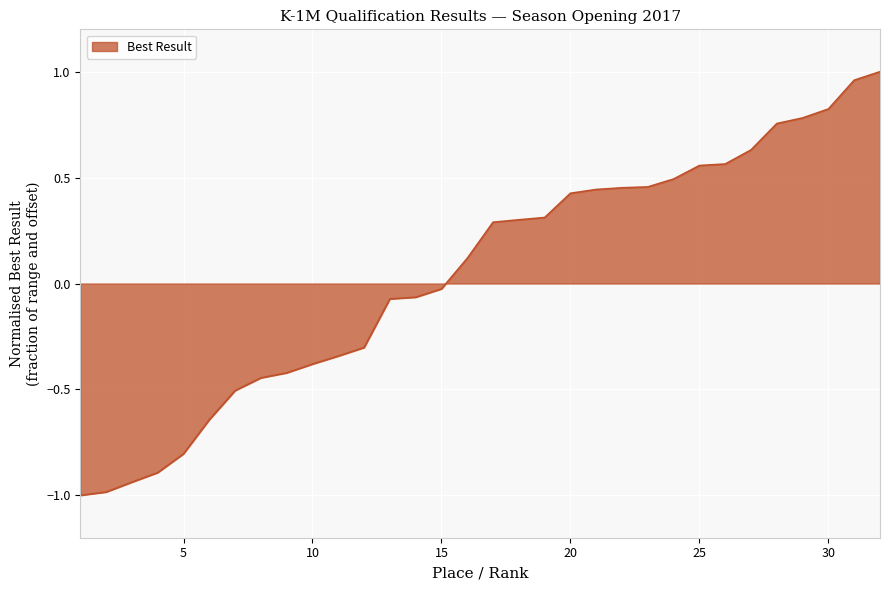

What is the sum of all values?

1.5